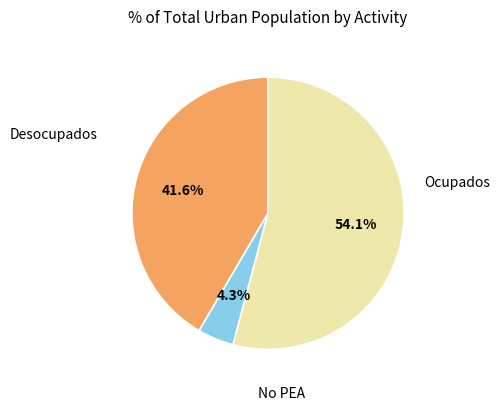

Is there a majority slice in this chart?

Yes